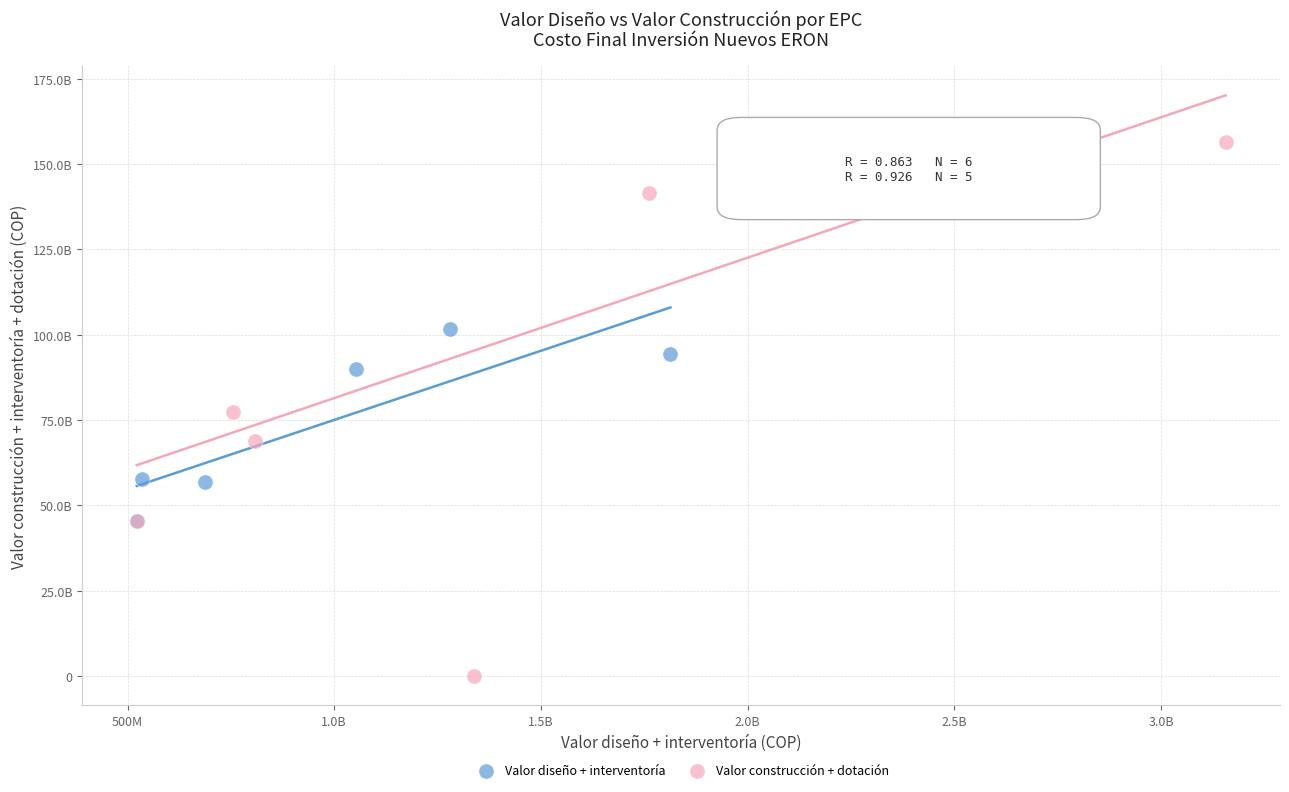

Which series reaches the maximum Y coordinate?

Valor construcción + dotación